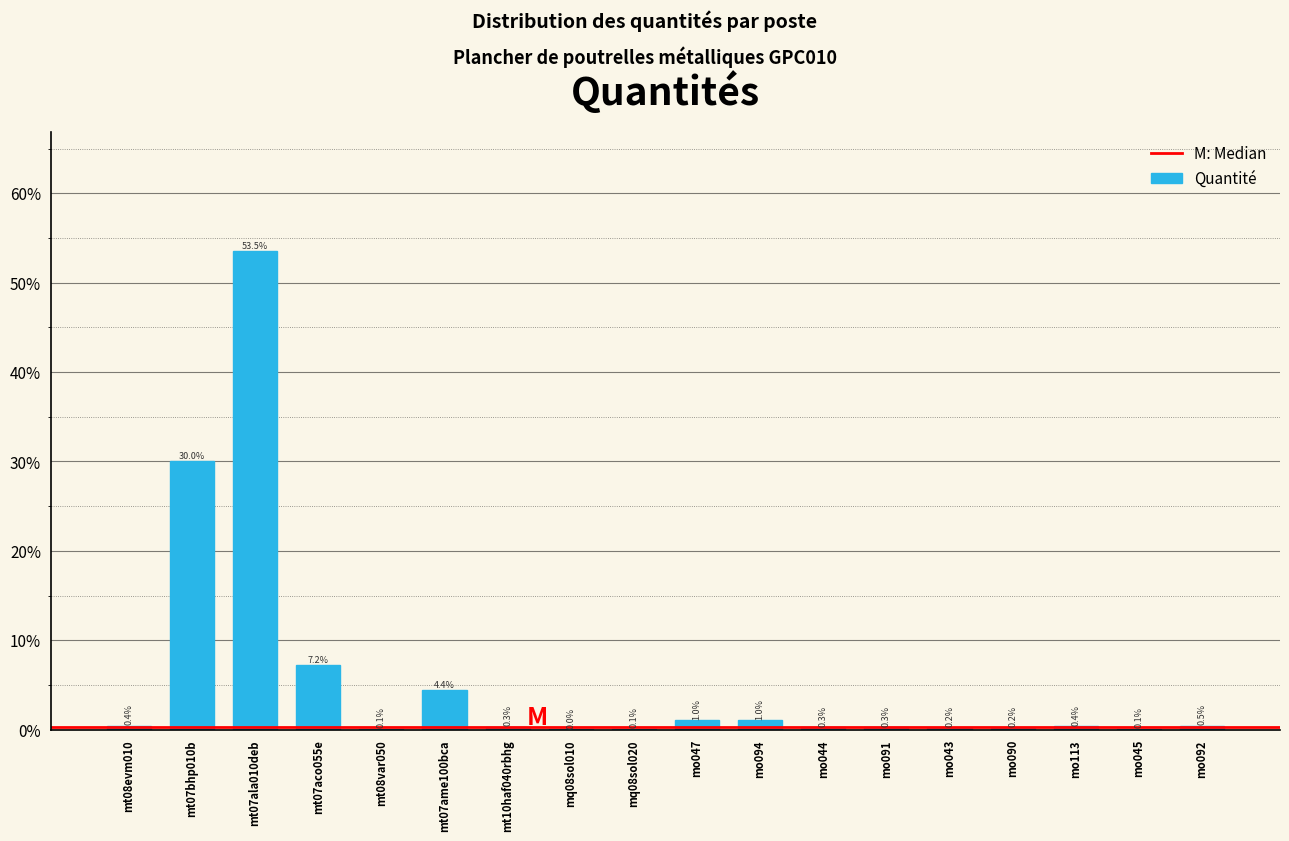

What is the sum of all values?

100.0